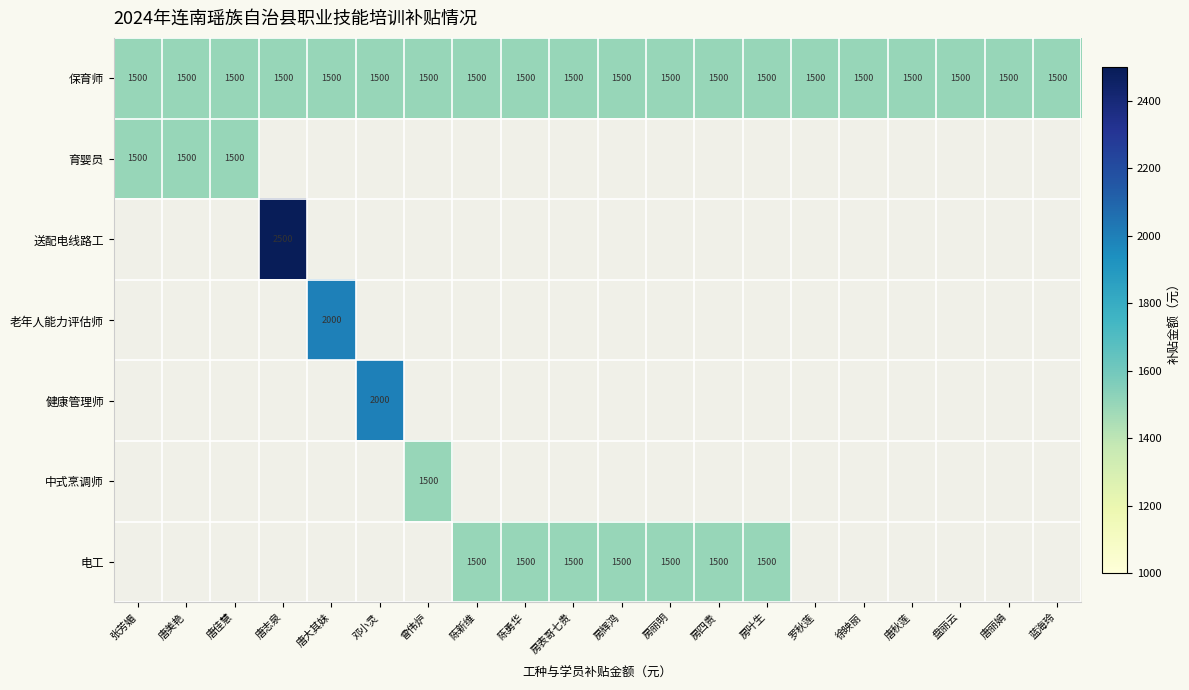

What is the approximate value of 保育师 at 罗秋莲?

1500